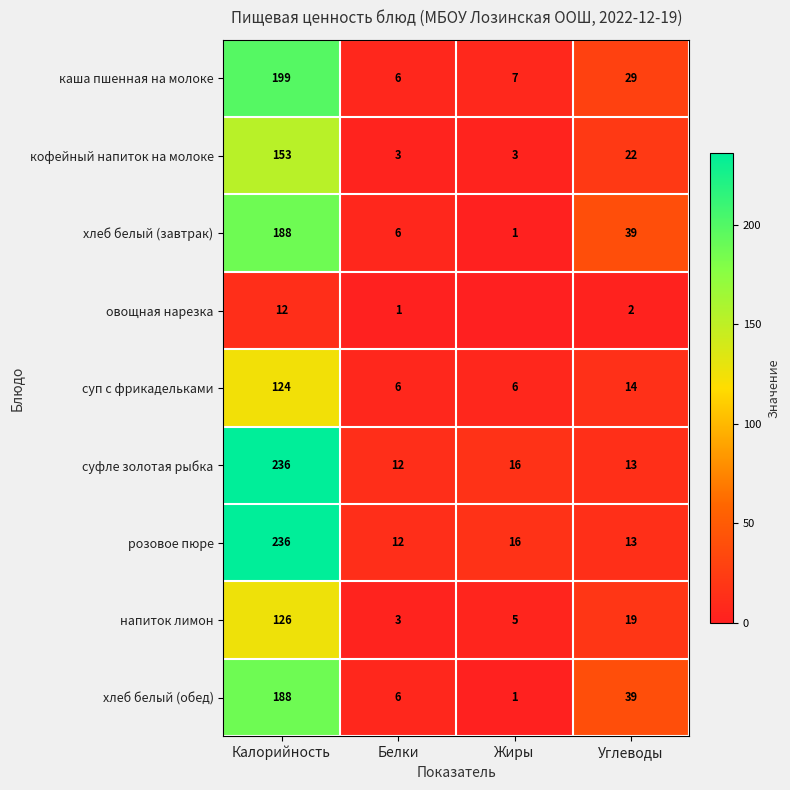

True or false: каша пшенная на молоке has a value of 6 at Белки.

True